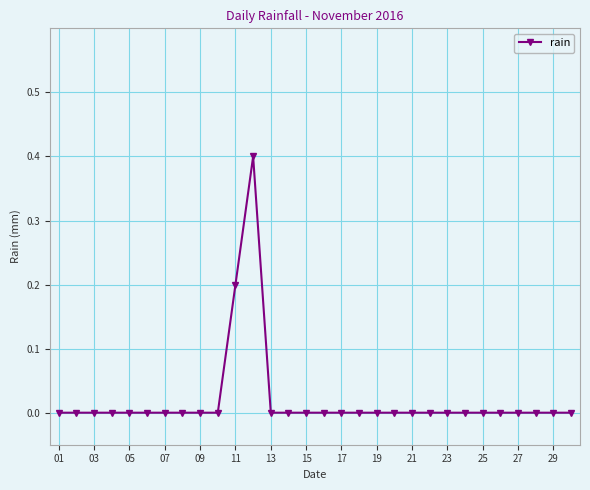

What is the difference between the maximum and minimum values?

0.4